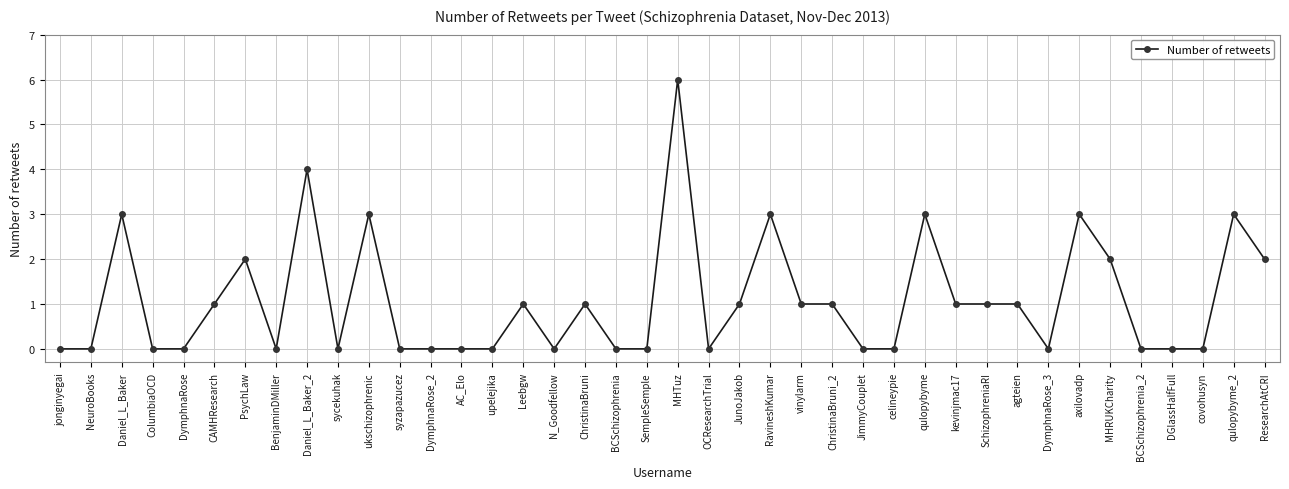

Where does the data first go above 1?

Daniel_L_Baker